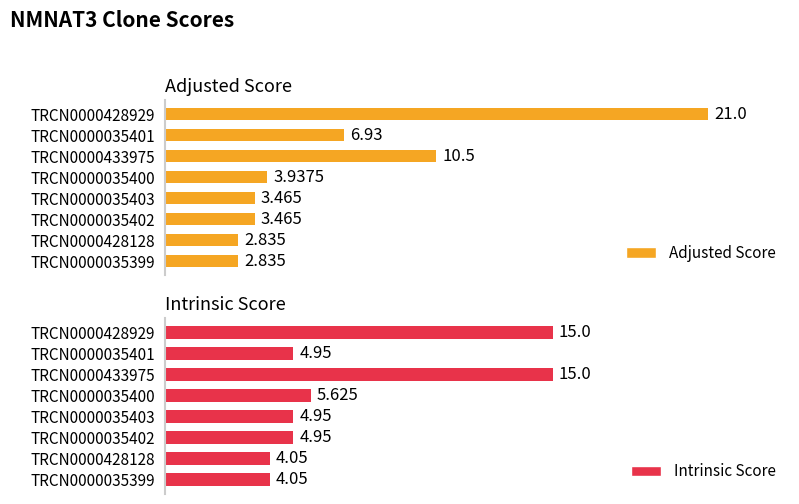

Is it true that Adjusted Score equals 0.8 at TRCN0000428128?

False